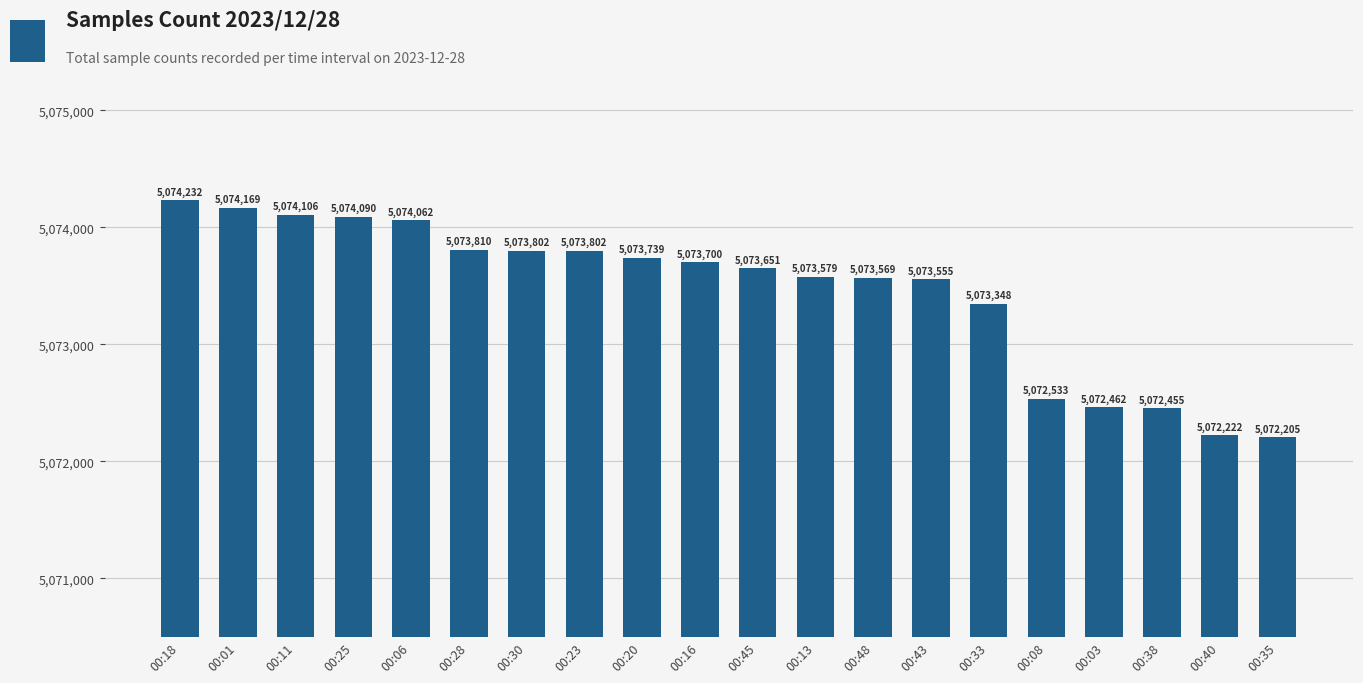

Is it true that the value at 00:18 is 7437487?

False